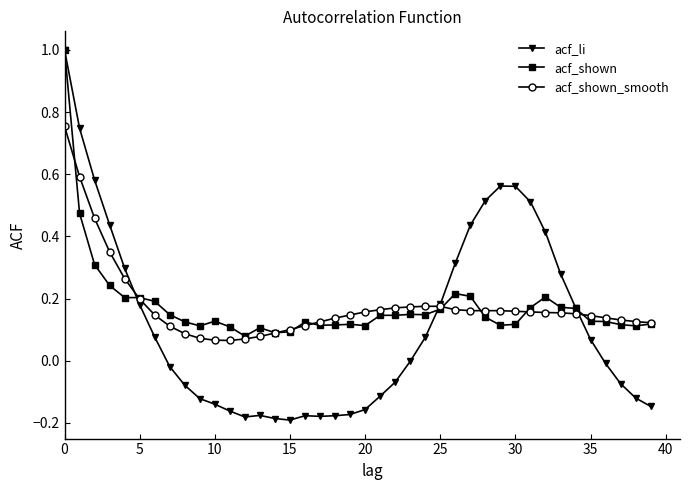

Count the number of data series in this chart.

3